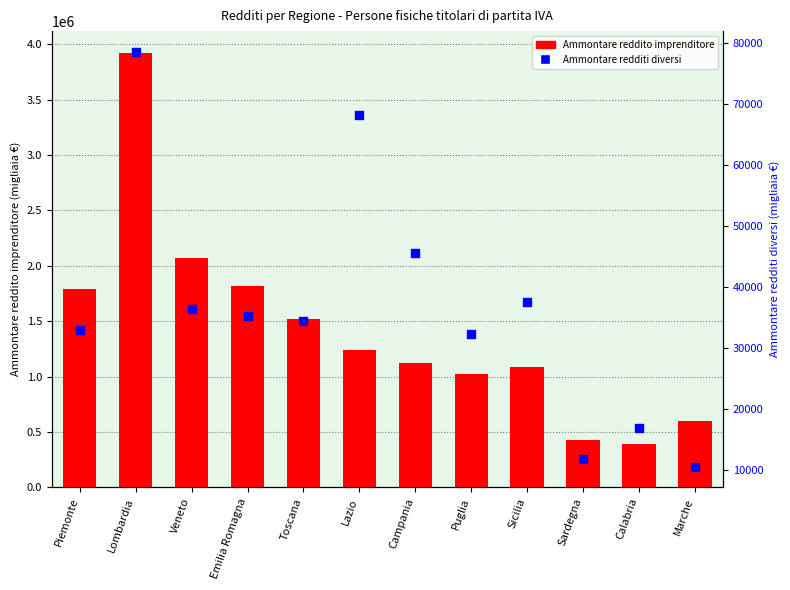

What are all the series names shown in the legend?

Ammontare reddito imprenditore, Ammontare redditi diversi